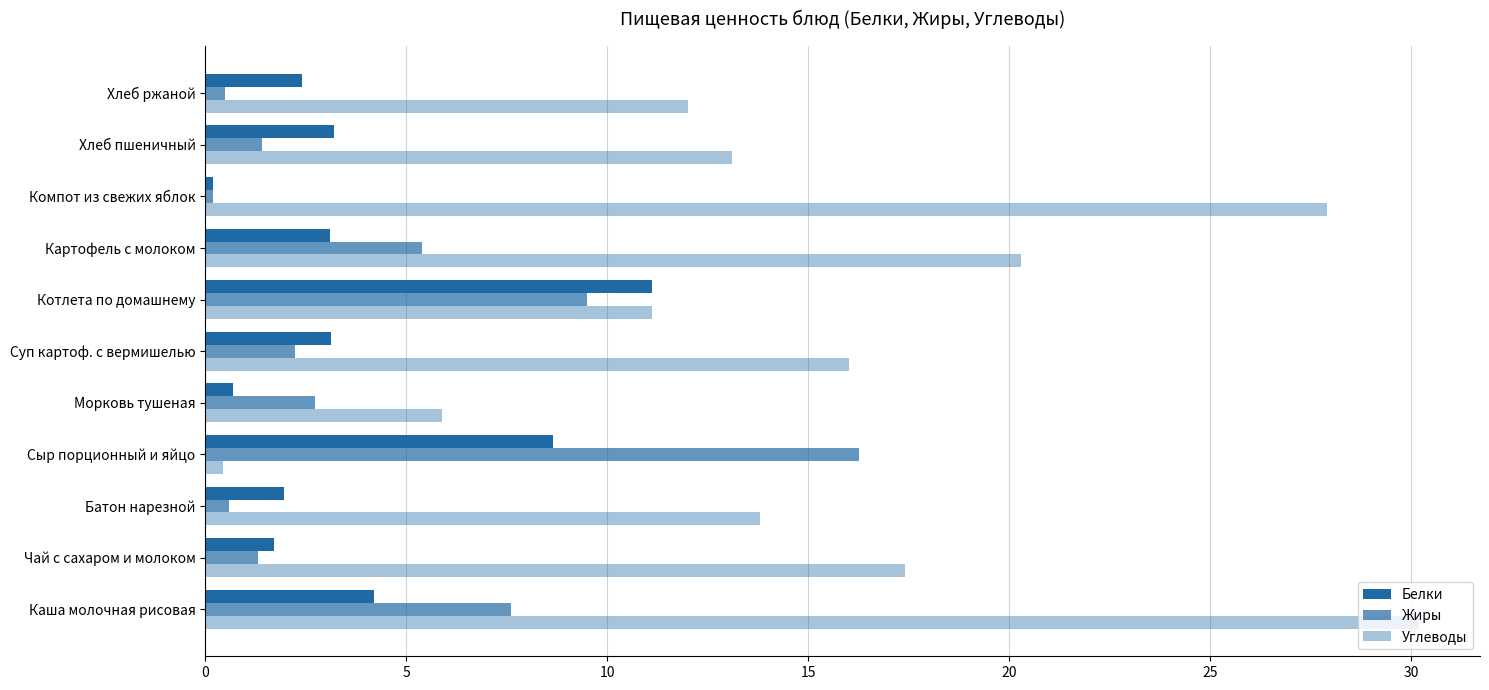

How many series are shown in this chart?

3